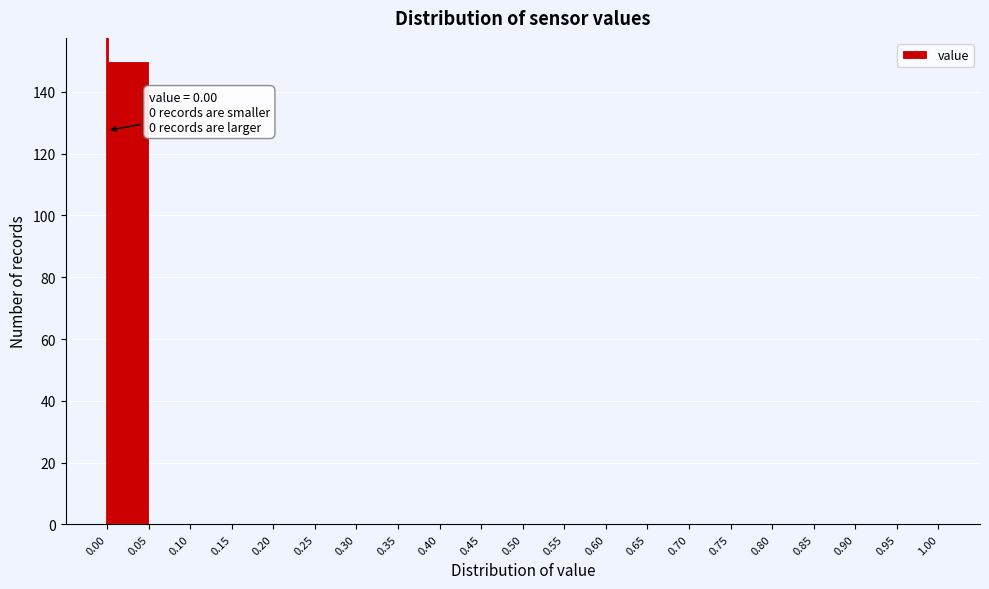

Over which range of the x-axis is the bar tallest?

0.00 to 0.05